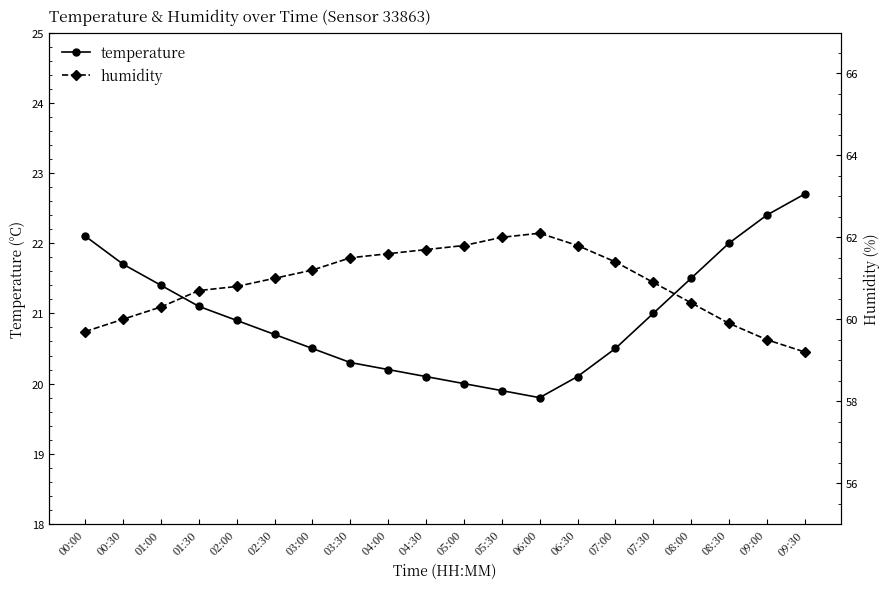

What is the label of the 7th point from the left?

03:00